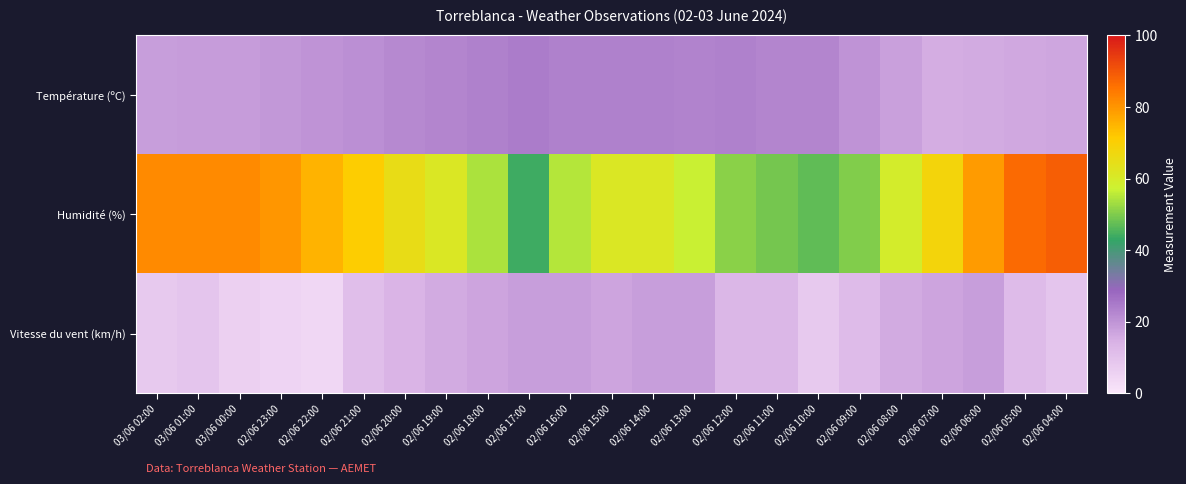

List the series in order of their peak value, highest first.

Humidité (%), Température (ºC), Vitesse du vent (km/h)